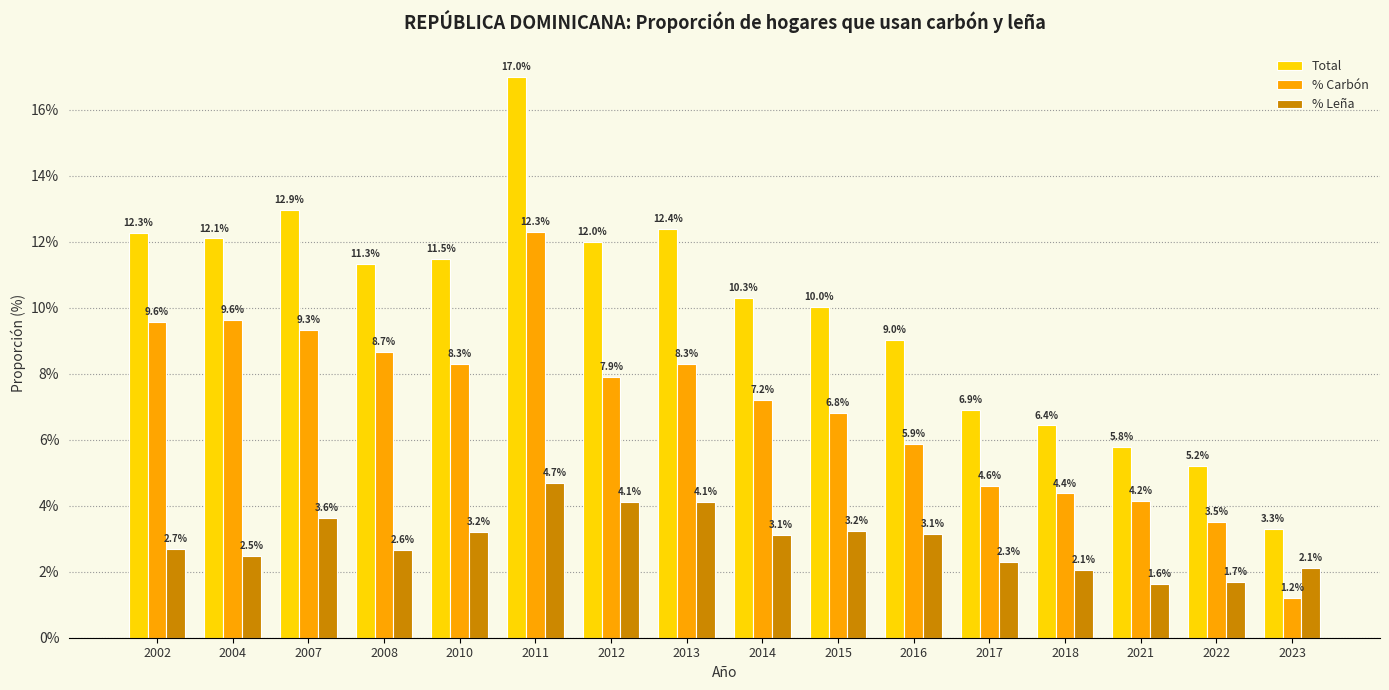

Which category has the highest value across all series?

2011